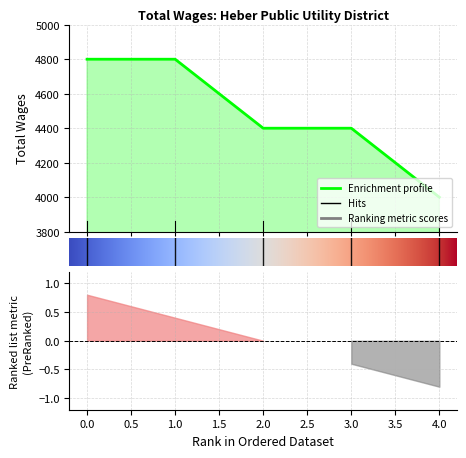

What is the smallest value displayed?

4000